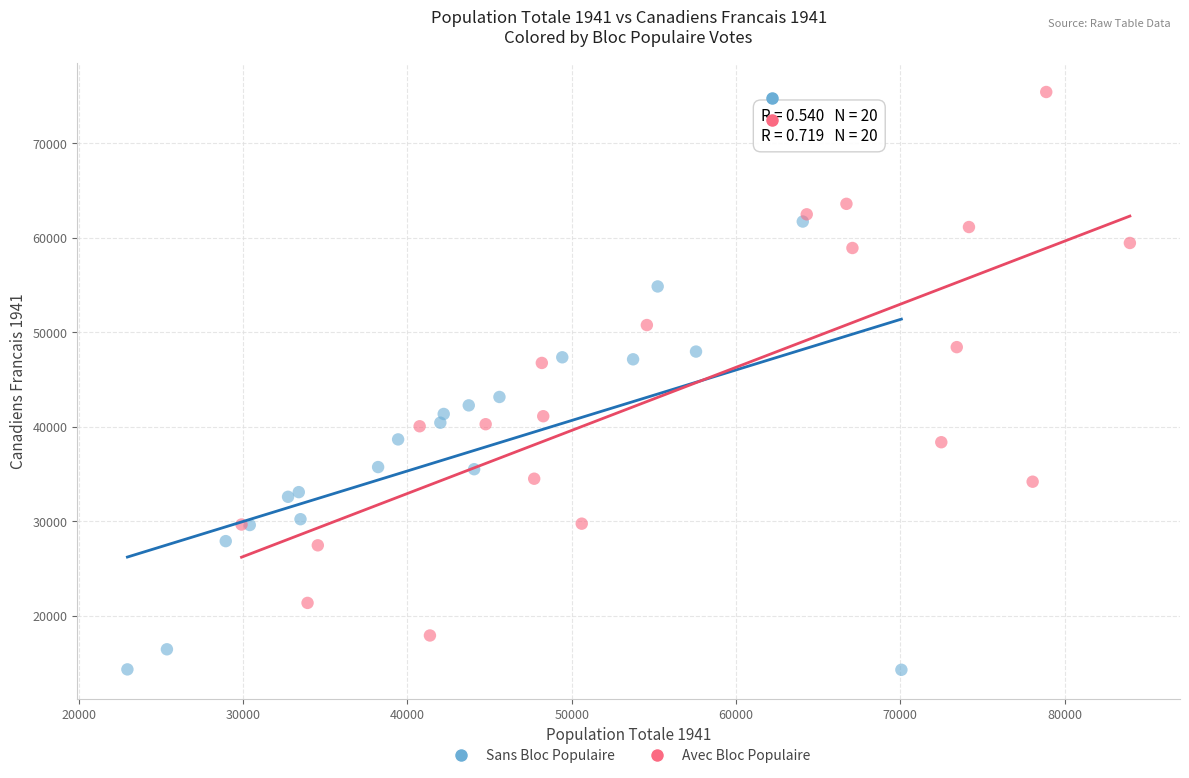

Which series has the largest Y range (max minus min)?

Avec Bloc Populaire